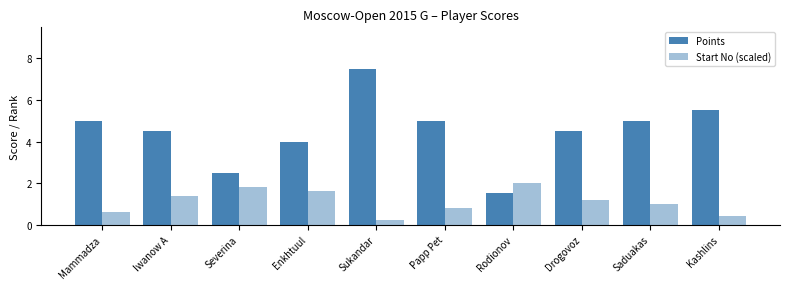

The value of Start No (scaled) at Saduakas is 1.0. True or false?

True